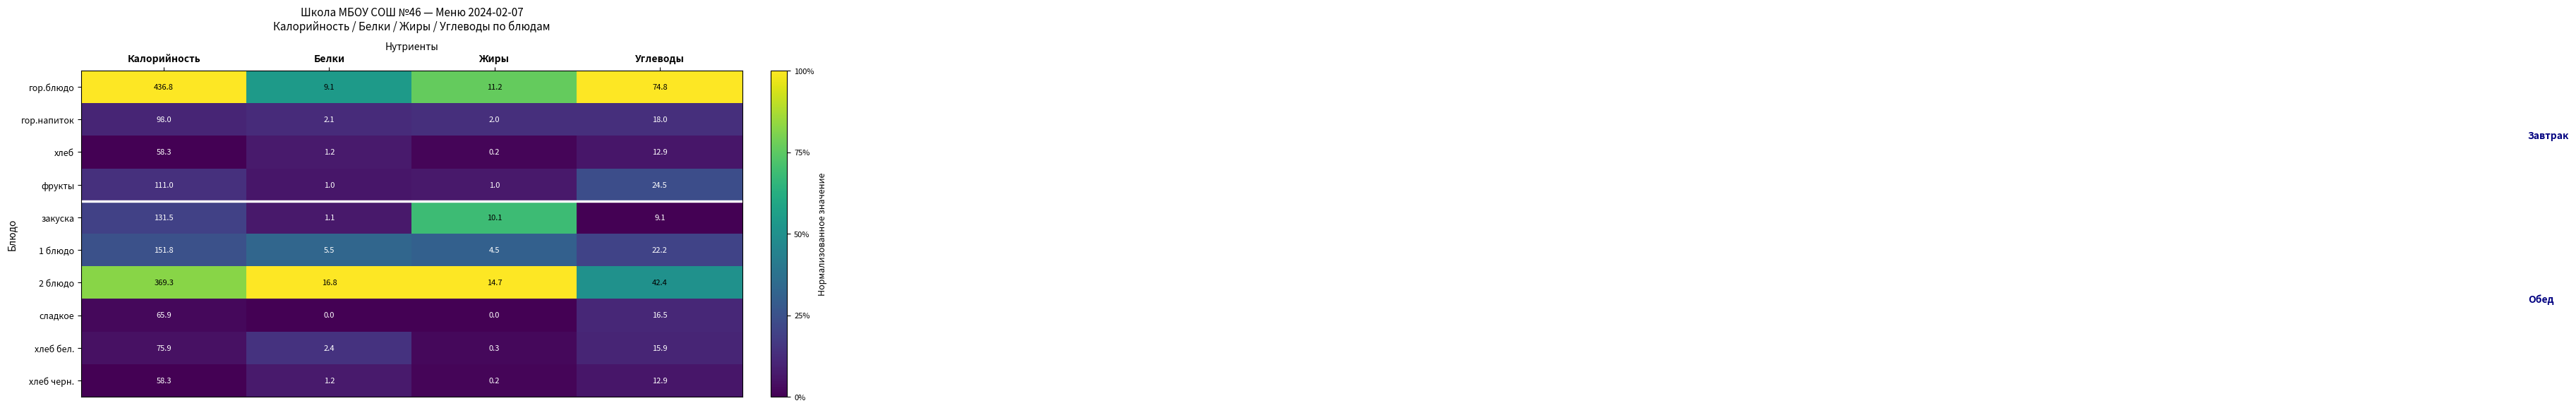

What is the spread (max minus min) of values at Жиры?

14.7